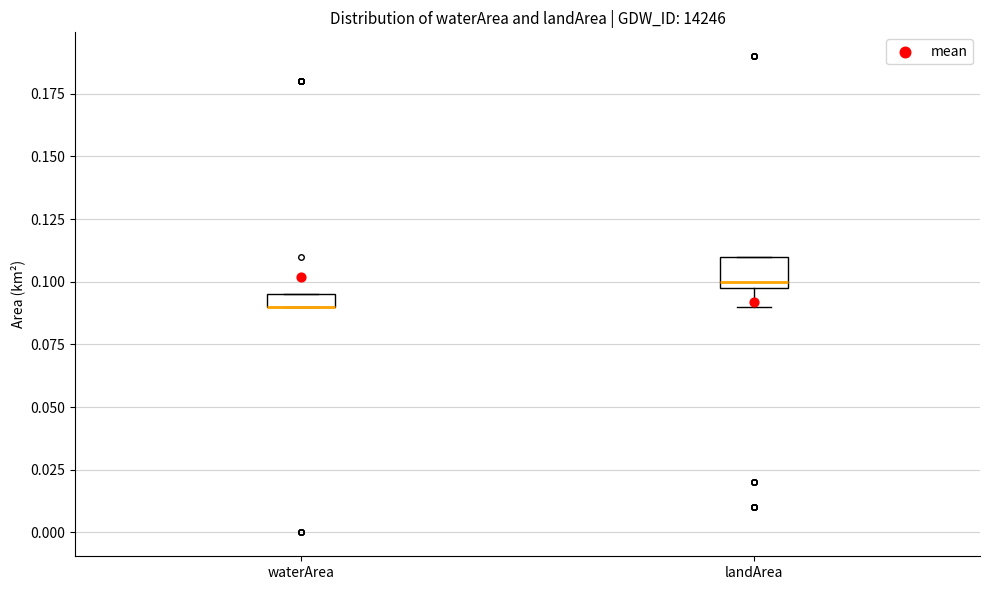

Where is the lower edge of the box for waterArea on the y-axis? The values are not printed on the chart, so give them approximately, as read against the axis.

0.090